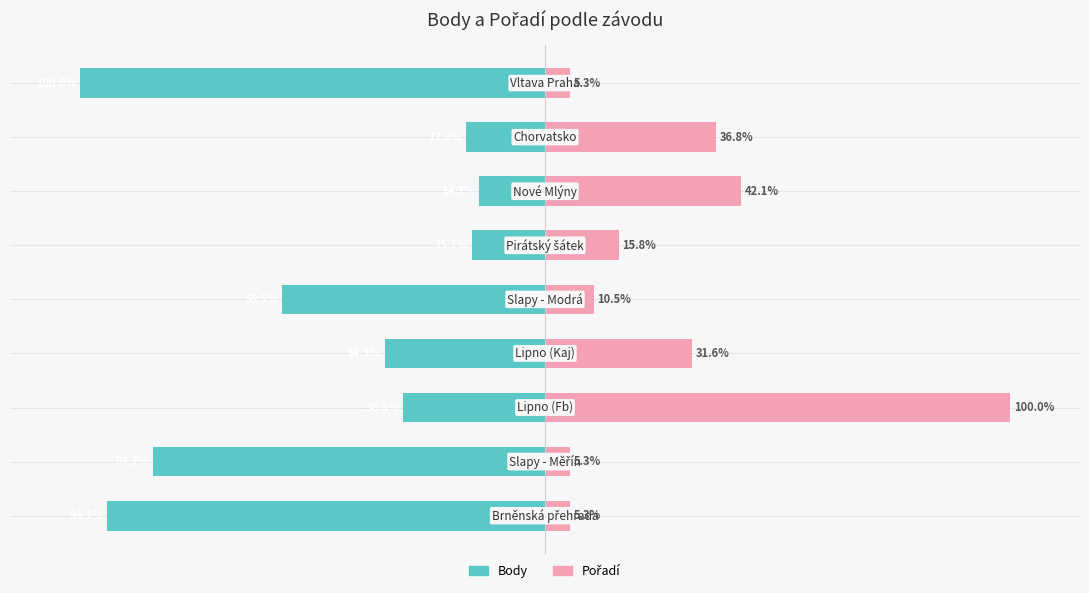

What is the sum of the Body values at 1 and 3?

-118.7